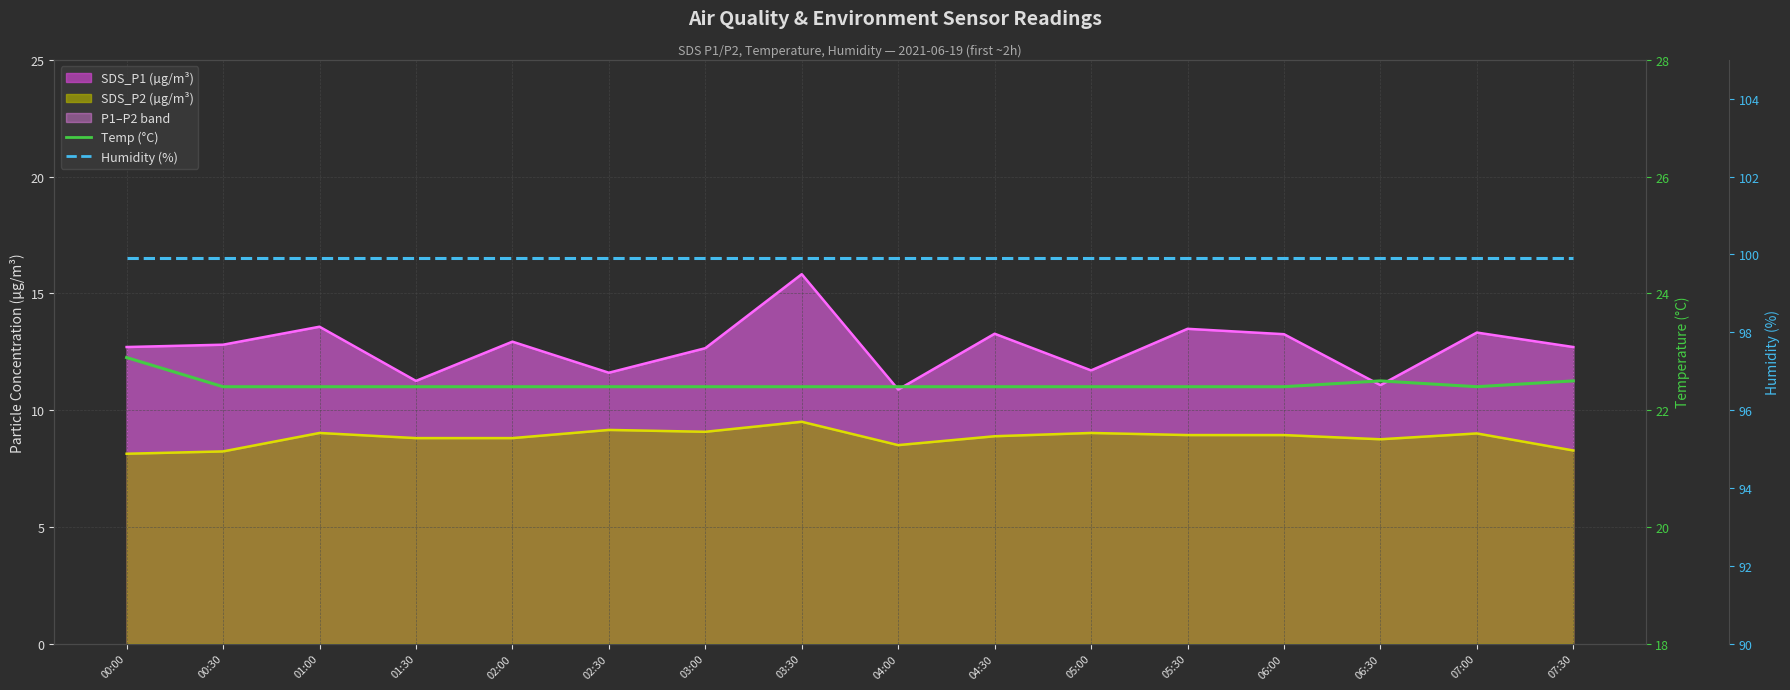

True or false: Humidity (%) and Temp (°C) intersect in this chart.

False